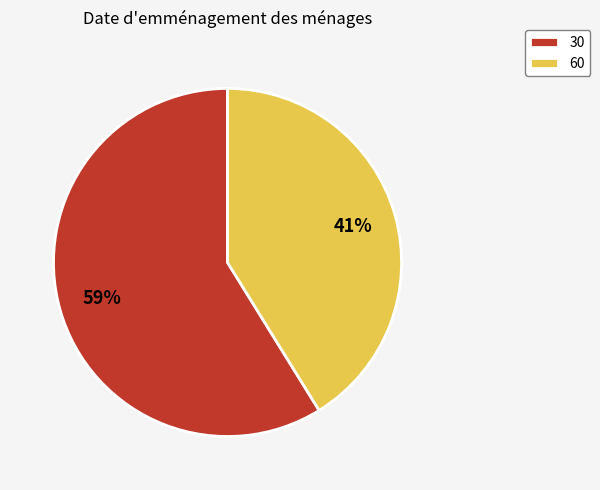

Which slice is the smallest?

60